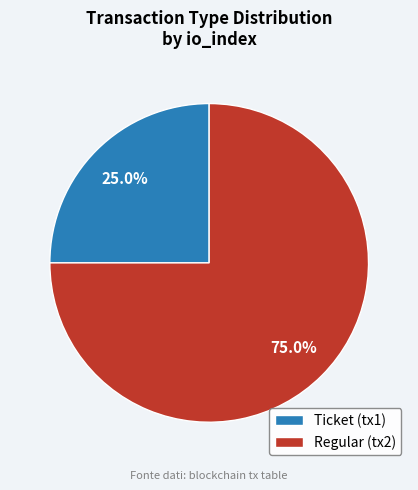

What percentage is NOT represented by Ticket (tx1)?

75.0%